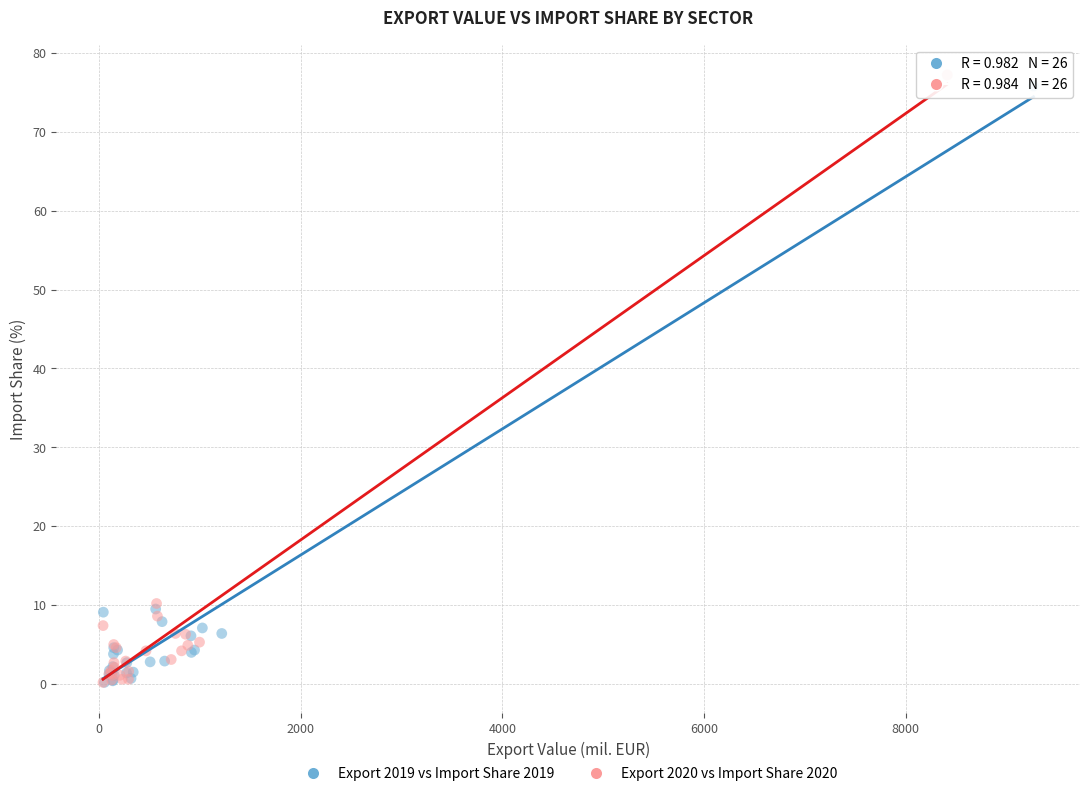

Which series has the largest Y range (max minus min)?

Export 2020 vs Import Share 2020